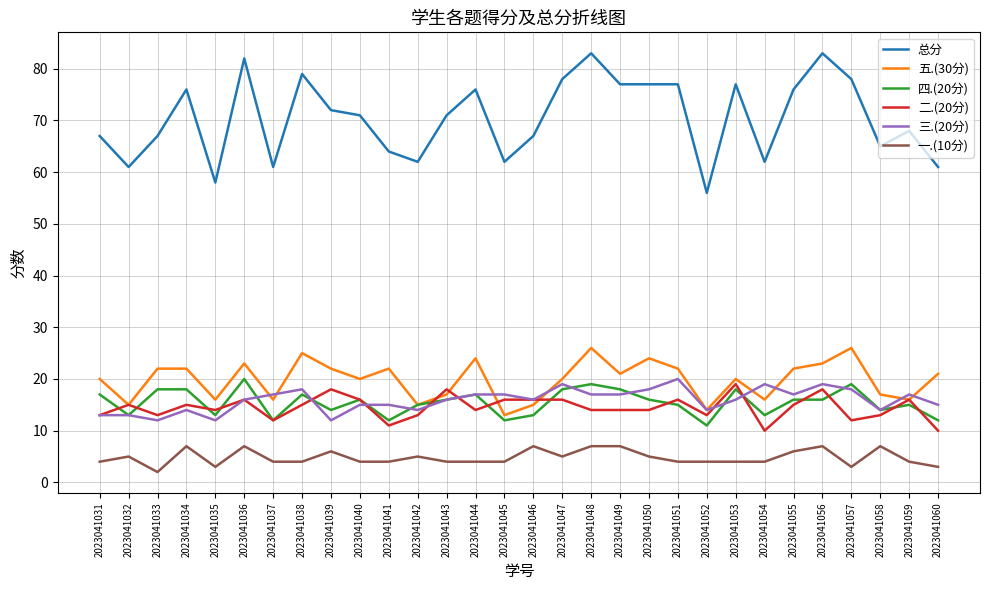

Reading left to right, extract all data points from this chart.

总分: 2023041031=67	2023041032=61	2023041033=67	2023041034=76	2023041035=58	2023041036=82	2023041037=61	2023041038=79	2023041039=72	2023041040=71	2023041041=64	2023041042=62	2023041043=71	2023041044=76	2023041045=62	2023041046=67	2023041047=78	2023041048=83	2023041049=77	2023041050=77	2023041051=77	2023041052=56	2023041053=77	2023041054=62	2023041055=76	2023041056=83	2023041057=78	2023041058=65	2023041059=68	2023041060=61
五.(30分): 2023041031=20	2023041032=15	2023041033=22	2023041034=22	2023041035=16	2023041036=23	2023041037=16	2023041038=25	2023041039=22	2023041040=20	2023041041=22	2023041042=15	2023041043=17	2023041044=24	2023041045=13	2023041046=15	2023041047=20	2023041048=26	2023041049=21	2023041050=24	2023041051=22	2023041052=14	2023041053=20	2023041054=16	2023041055=22	2023041056=23	2023041057=26	2023041058=17	2023041059=16	2023041060=21
四.(20分): 2023041031=17	2023041032=13	2023041033=18	2023041034=18	2023041035=13	2023041036=20	2023041037=12	2023041038=17	2023041039=14	2023041040=16	2023041041=12	2023041042=15	2023041043=16	2023041044=17	2023041045=12	2023041046=13	2023041047=18	2023041048=19	2023041049=18	2023041050=16	2023041051=15	2023041052=11	2023041053=18	2023041054=13	2023041055=16	2023041056=16	2023041057=19	2023041058=14	2023041059=15	2023041060=12
二.(20分): 2023041031=13	2023041032=15	2023041033=13	2023041034=15	2023041035=14	2023041036=16	2023041037=12	2023041038=15	2023041039=18	2023041040=16	2023041041=11	2023041042=13	2023041043=18	2023041044=14	2023041045=16	2023041046=16	2023041047=16	2023041048=14	2023041049=14	2023041050=14	2023041051=16	2023041052=13	2023041053=19	2023041054=10	2023041055=15	2023041056=18	2023041057=12	2023041058=13	2023041059=16	2023041060=10
三.(20分): 2023041031=13	2023041032=13	2023041033=12	2023041034=14	2023041035=12	2023041036=16	2023041037=17	2023041038=18	2023041039=12	2023041040=15	2023041041=15	2023041042=14	2023041043=16	2023041044=17	2023041045=17	2023041046=16	2023041047=19	2023041048=17	2023041049=17	2023041050=18	2023041051=20	2023041052=14	2023041053=16	2023041054=19	2023041055=17	2023041056=19	2023041057=18	2023041058=14	2023041059=17	2023041060=15
一.(10分): 2023041031=4	2023041032=5	2023041033=2	2023041034=7	2023041035=3	2023041036=7	2023041037=4	2023041038=4	2023041039=6	2023041040=4	2023041041=4	2023041042=5	2023041043=4	2023041044=4	2023041045=4	2023041046=7	2023041047=5	2023041048=7	2023041049=7	2023041050=5	2023041051=4	2023041052=4	2023041053=4	2023041054=4	2023041055=6	2023041056=7	2023041057=3	2023041058=7	2023041059=4	2023041060=3